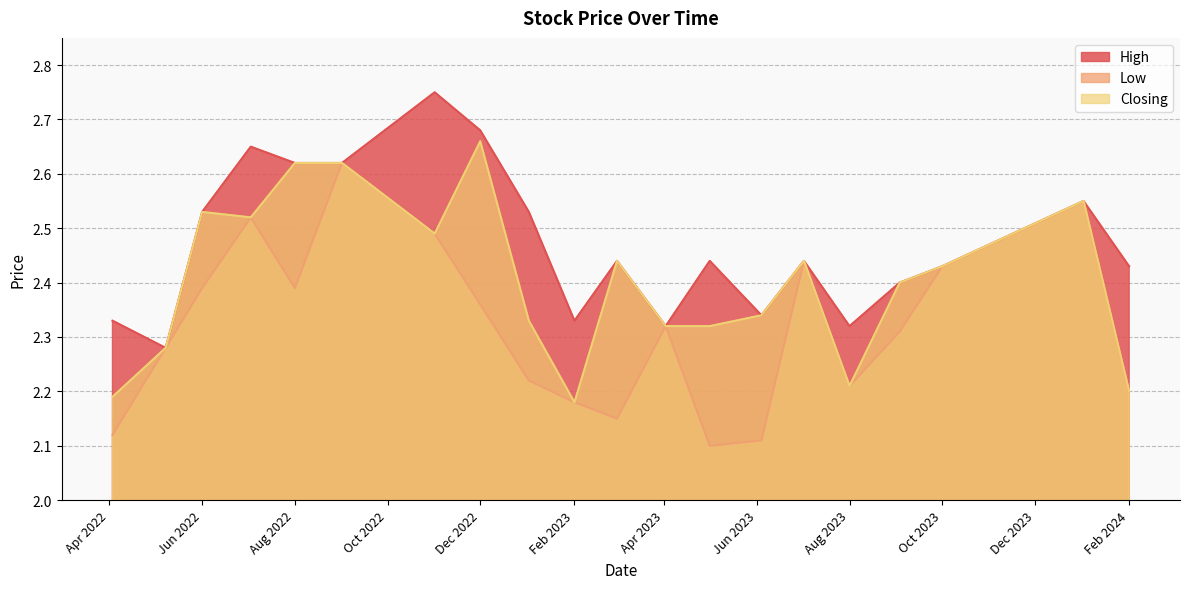

At 02/01/2024, list the series in order from largest to smallest.

High, Low, Closing